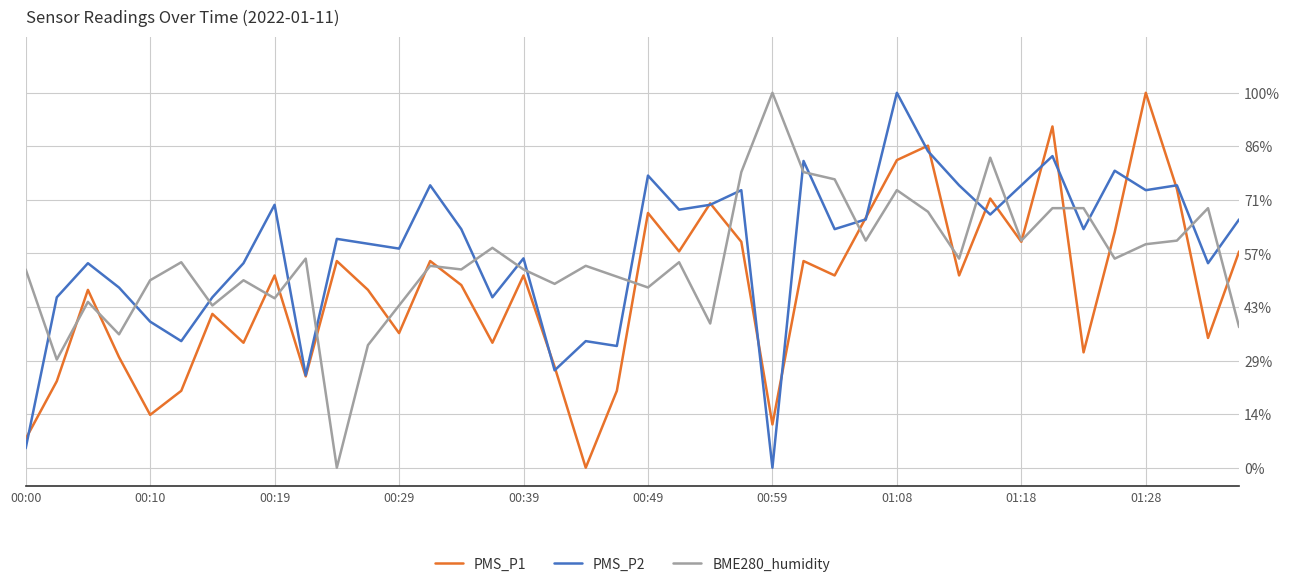

In PMS_P2, how many points are higher than both neighbors (excluding endpoints)?

13